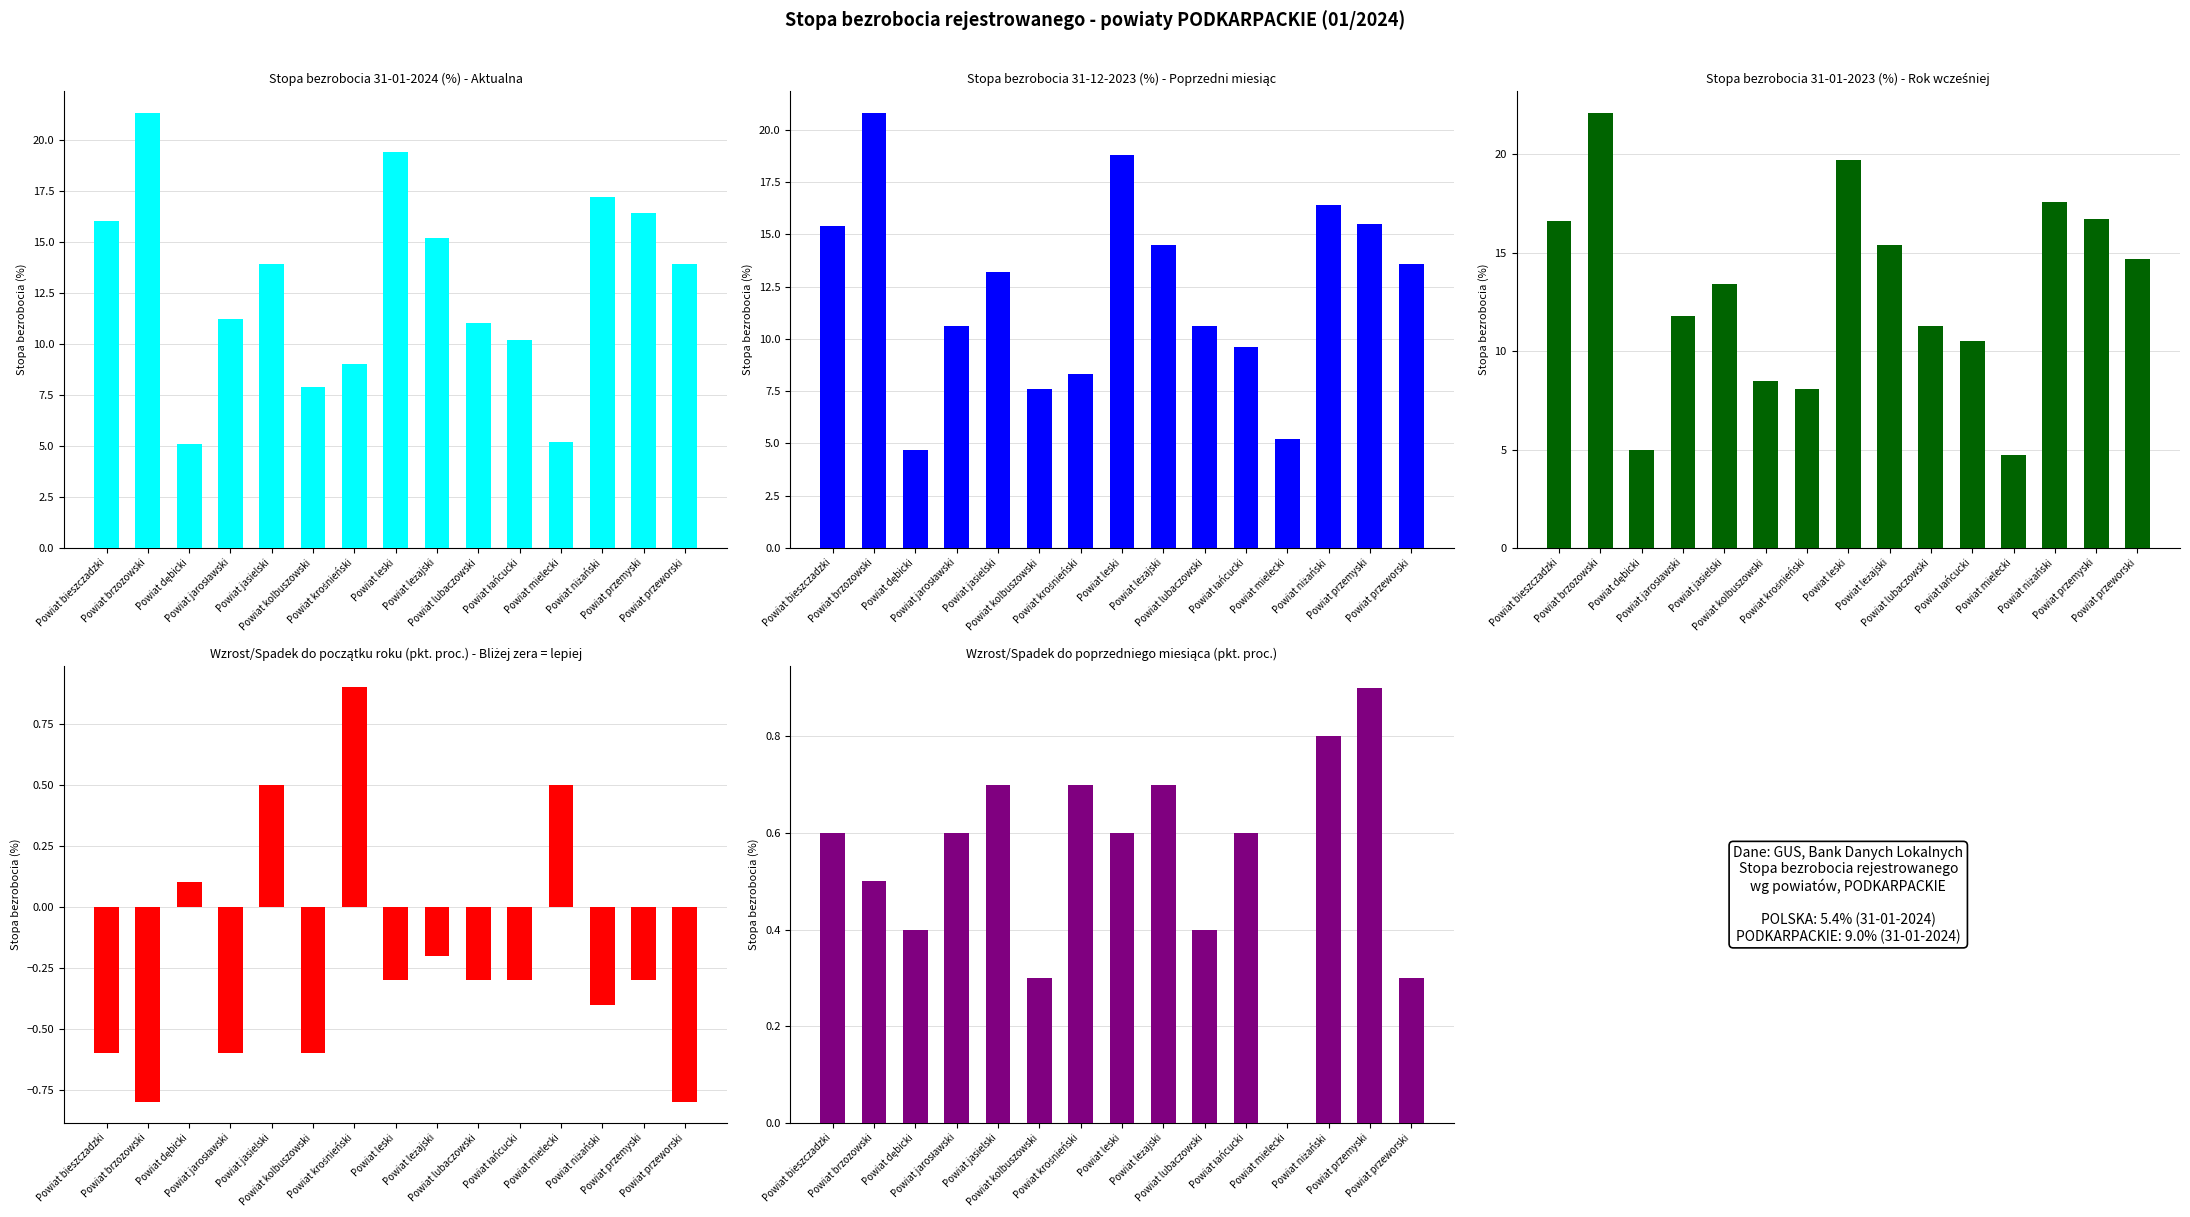

Reading left to right, extract all data points from this chart.

wzrost/spadek do początku roku: Powiat bieszczadzki=-0.6	Powiat brzozowski=-0.8	Powiat dębicki=0.1	Powiat jarosławski=-0.6	Powiat jasielski=0.5	Powiat kolbuszowski=-0.6	Powiat krośnieński=0.9	Powiat leski=-0.3	Powiat leżajski=-0.2	Powiat lubaczowski=-0.3	Powiat łańcucki=-0.3	Powiat mielecki=0.5	Powiat niżański=-0.4	Powiat przemyski=-0.3	Powiat przeworski=-0.8
wzrost/spadek do poprzedniego miesiąca: Powiat bieszczadzki=0.6	Powiat brzozowski=0.5	Powiat dębicki=0.4	Powiat jarosławski=0.6	Powiat jasielski=0.7	Powiat kolbuszowski=0.3	Powiat krośnieński=0.7	Powiat leski=0.6	Powiat leżajski=0.7	Powiat lubaczowski=0.4	Powiat łańcucki=0.6	Powiat mielecki=0.0	Powiat niżański=0.8	Powiat przemyski=0.9	Powiat przeworski=0.3